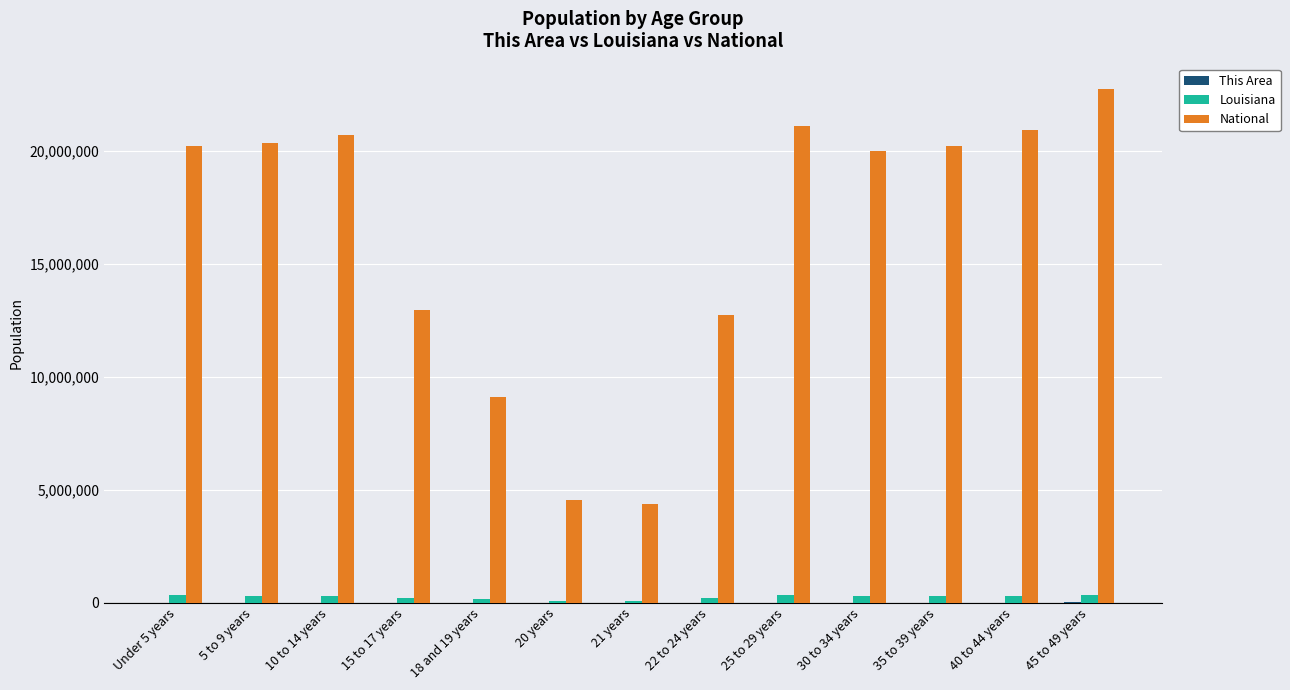

What is the sum of all Louisiana values?

3110624